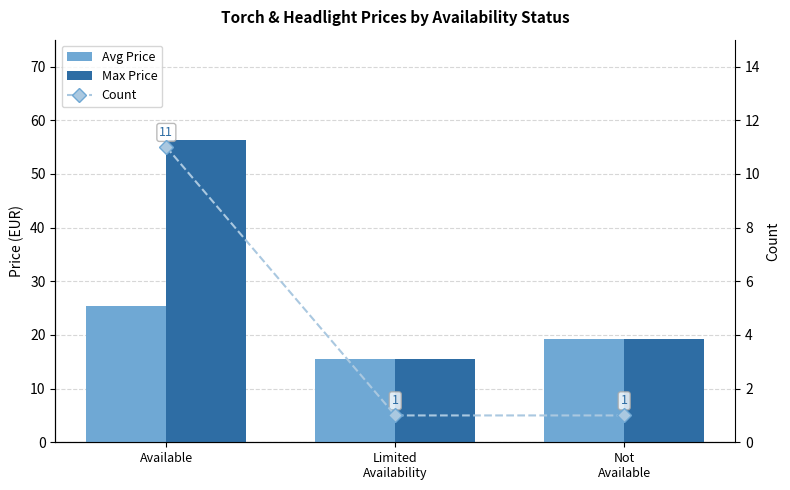

What is the difference between the highest and lowest values at Limited
Availability?

14.6